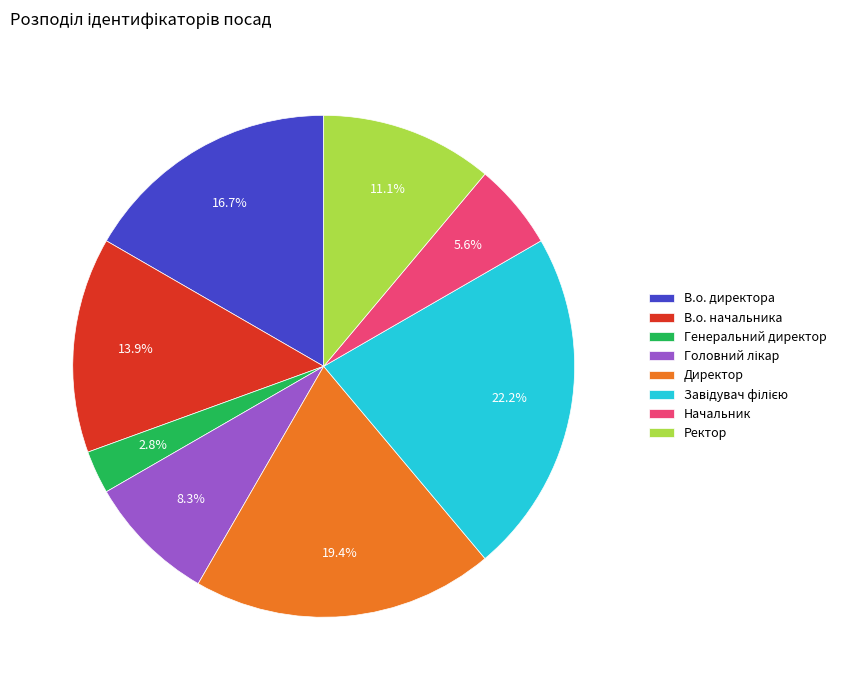

What portion of the pie excludes В.о. начальника?

86.1%